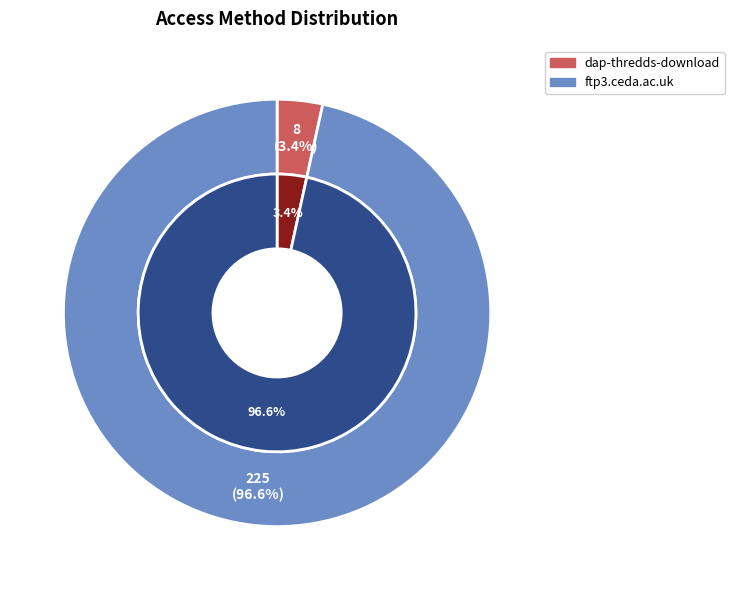

How many slices are in this pie chart?

2